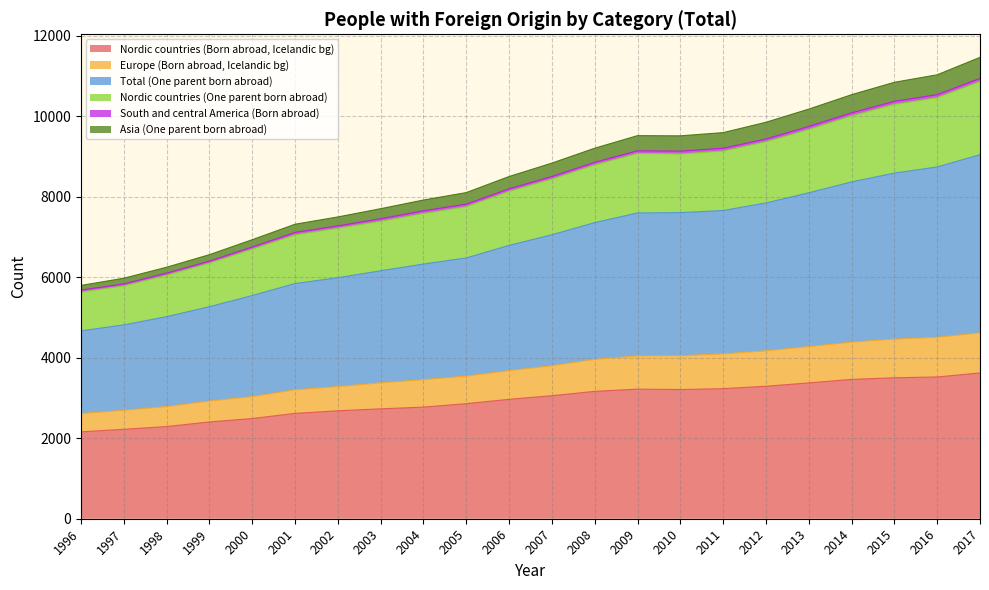

Which series changed the most between 2005 and 2015?

Total (One parent born abroad)